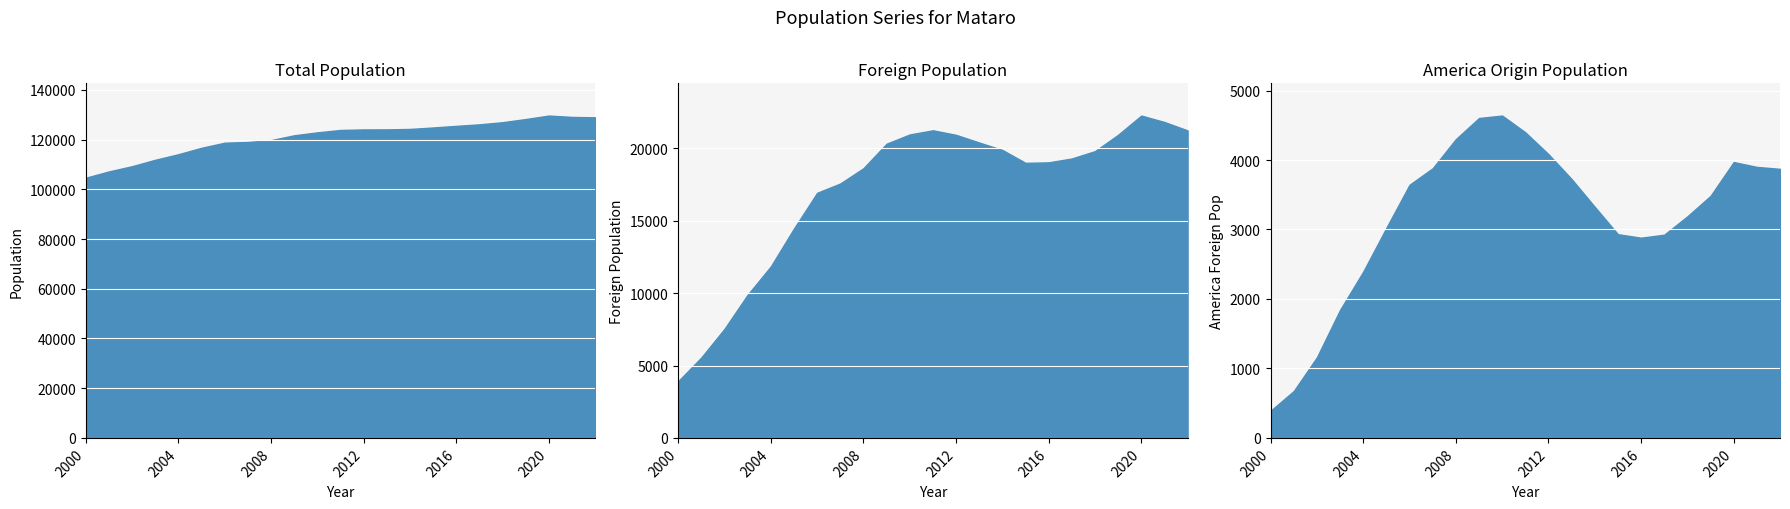

True or false: Total Population has more than 2 points higher than both neighbors.

False